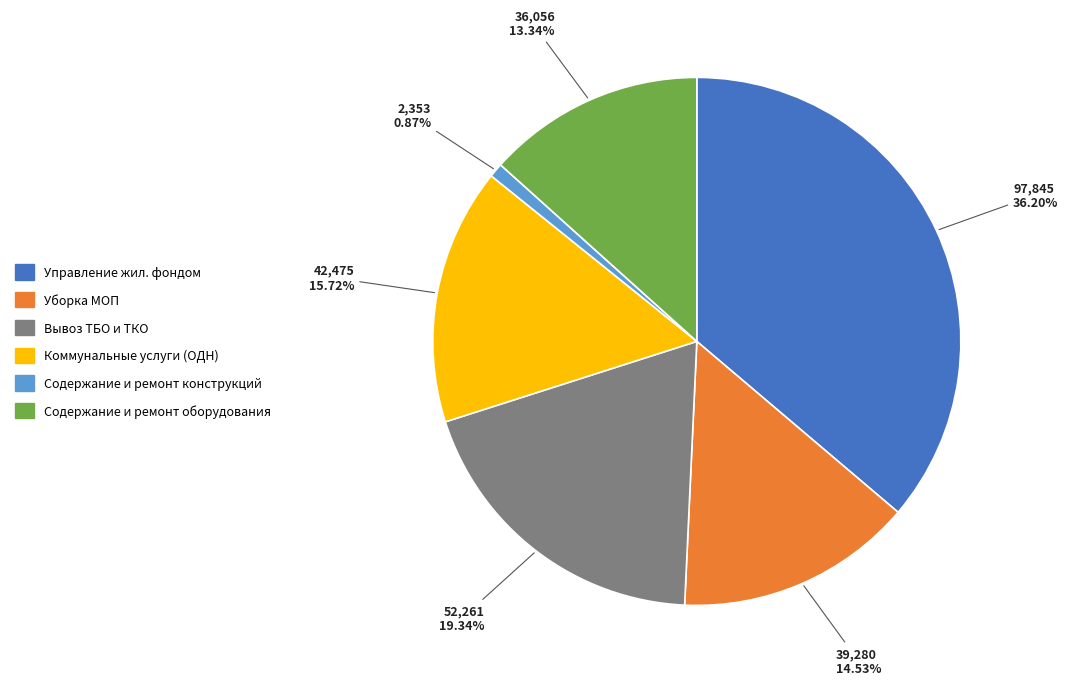

To the nearest percent, what percentage of the pie is Коммунальные услуги (ОДН)?

16%